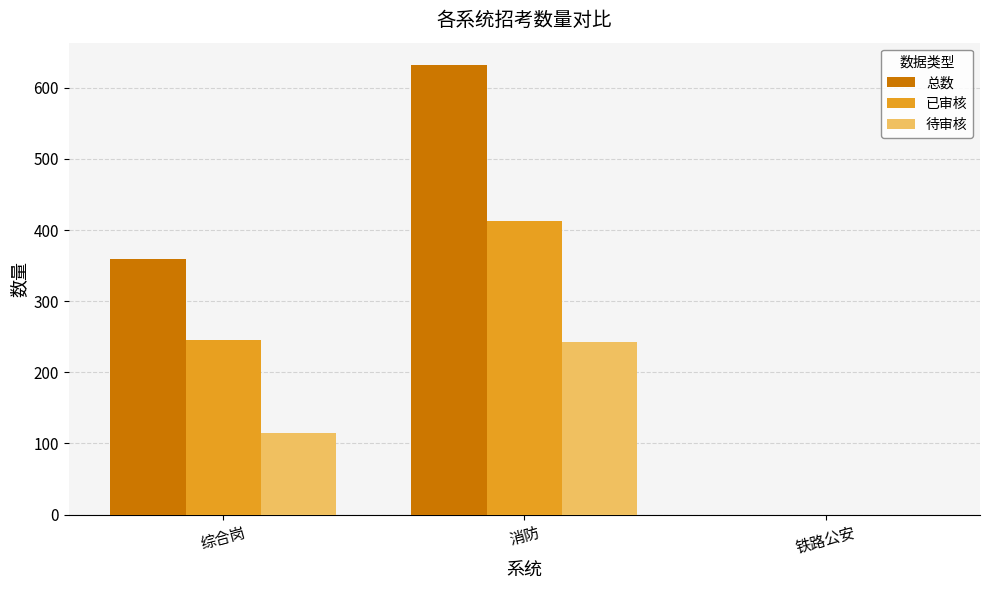

Which category has the highest value across all series?

消防